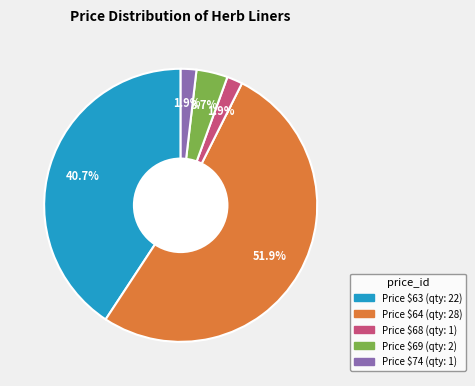

Does any single category account for the majority?

Yes